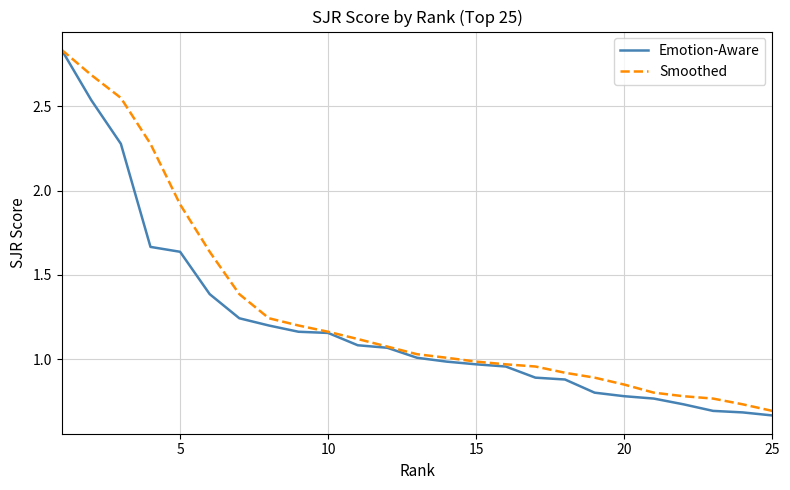

Which series has the largest range (max minus min)?

Emotion-Aware